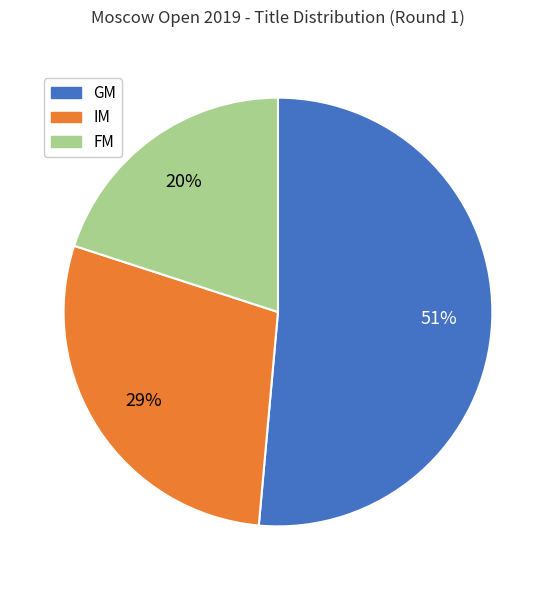

Between FM and IM, which is larger?

IM